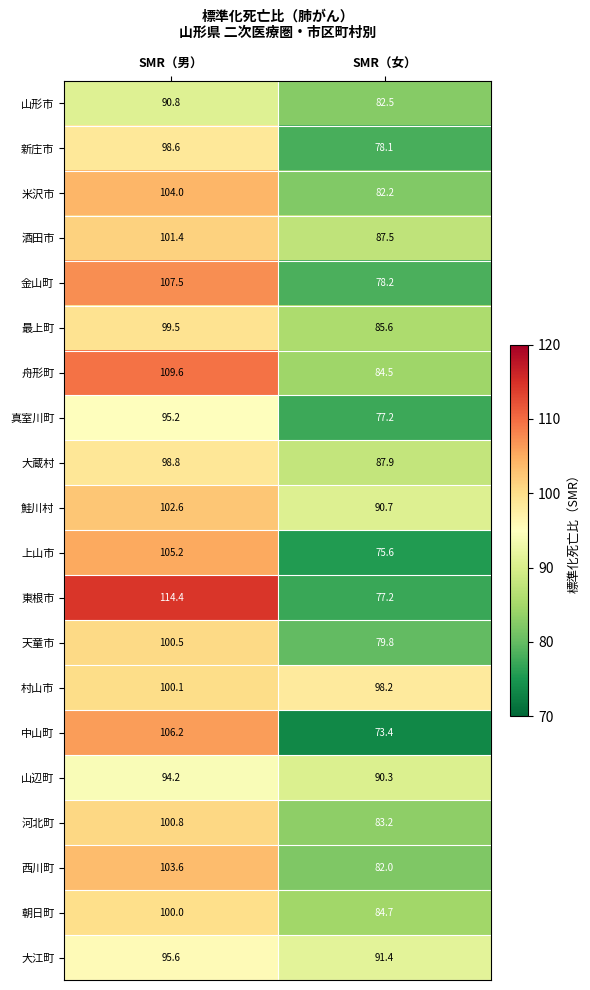

Rank the series at SMR（男） from highest to lowest value.

東根市, 舟形町, 金山町, 中山町, 上山市, 米沢市, 西川町, 鮭川村, 酒田市, 河北町, 天童市, 村山市, 朝日町, 最上町, 大蔵村, 新庄市, 大江町, 真室川町, 山辺町, 山形市